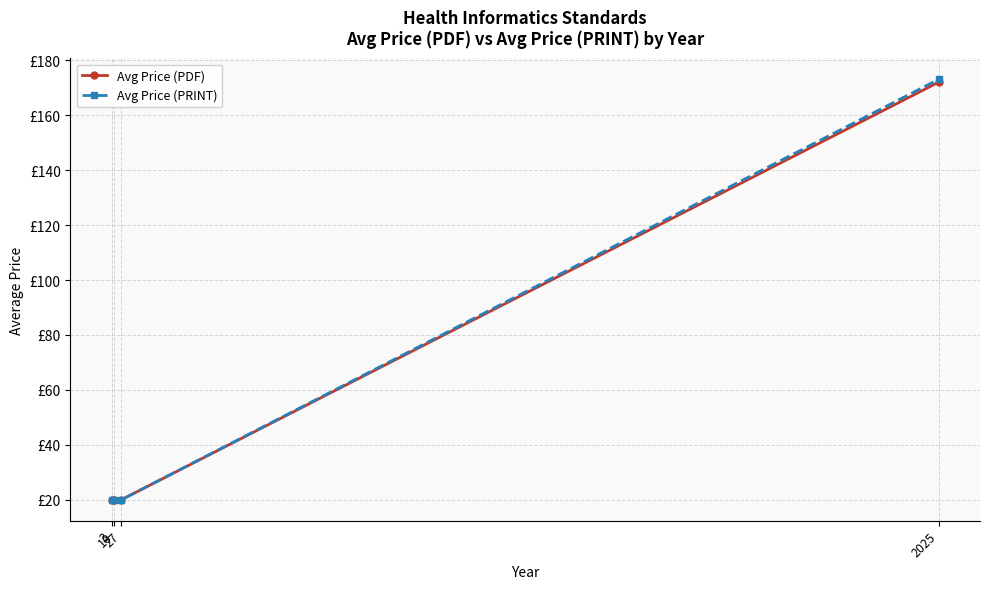

Which category has the highest value in the Avg Price (PDF) series?

2025